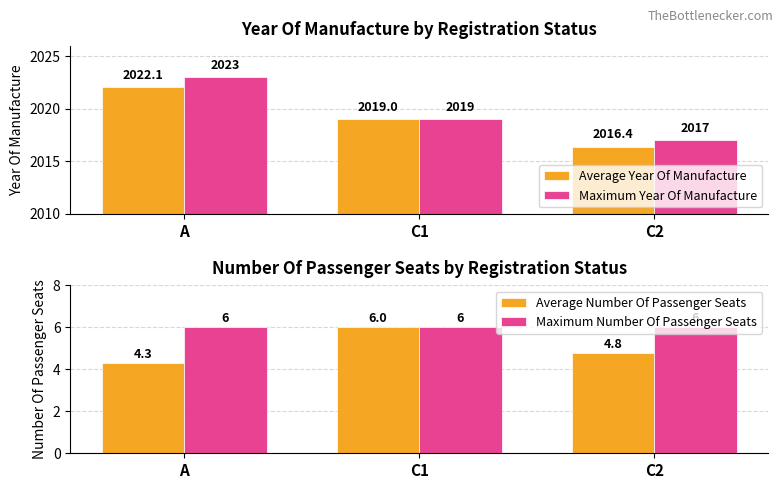

Which series has the largest total across all categories?

Maximum Year Of Manufacture